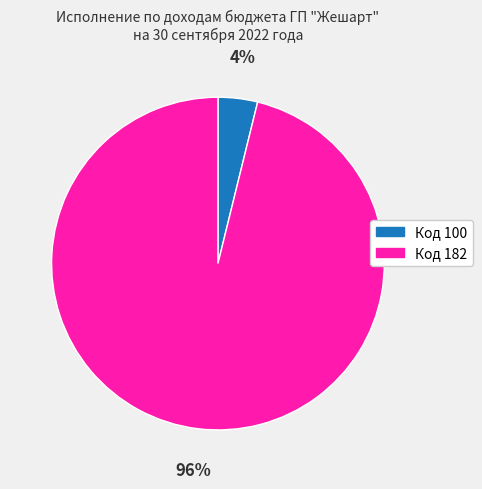

Does any single category account for the majority?

Yes